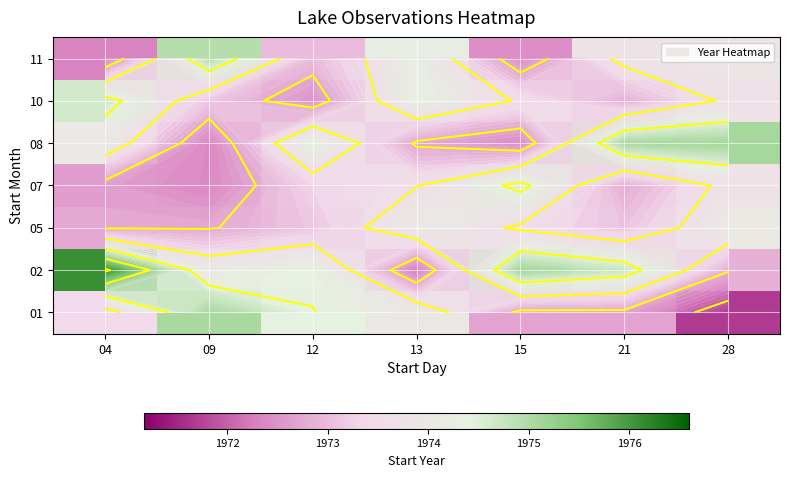

The value of 02 at 04 is 1976.1. True or false?

True